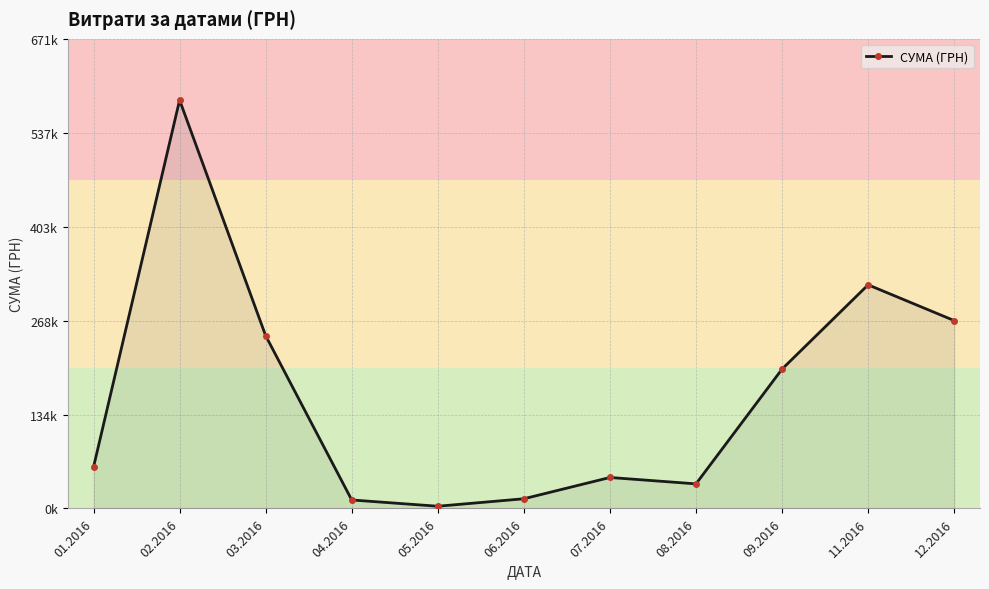

Is this an area chart (filled region under the line)?

No